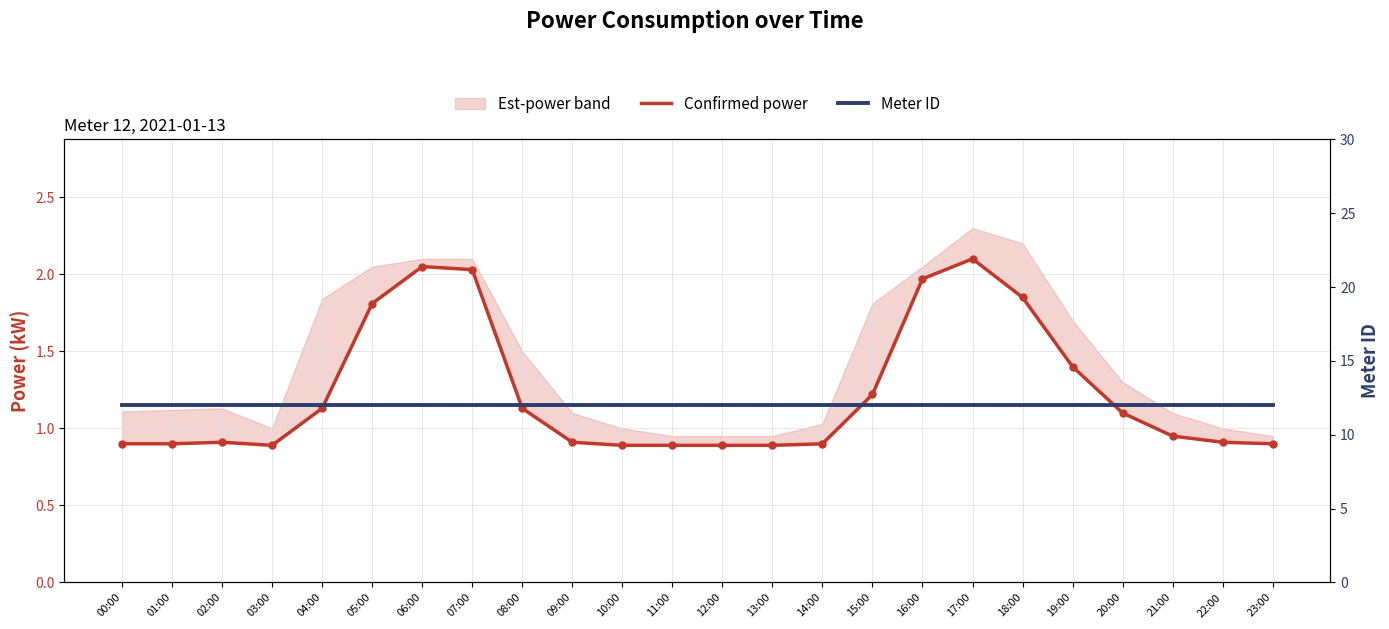

Which series has the largest Y range (max minus min)?

Confirmed power